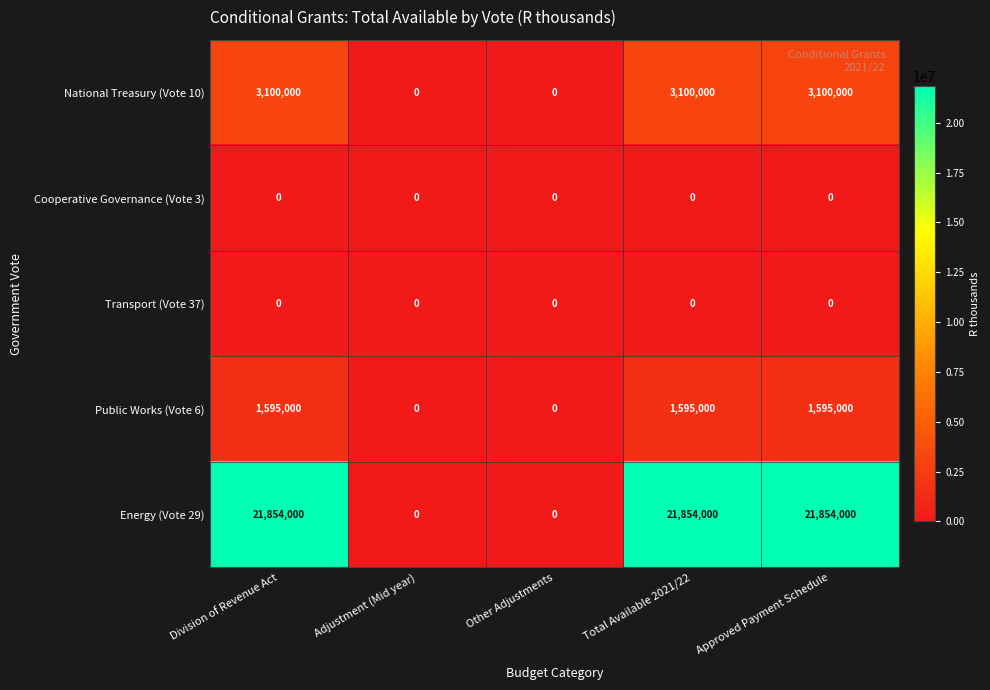

True or false: Energy (Vote 29) has a value of 0 at Other Adjustments.

True